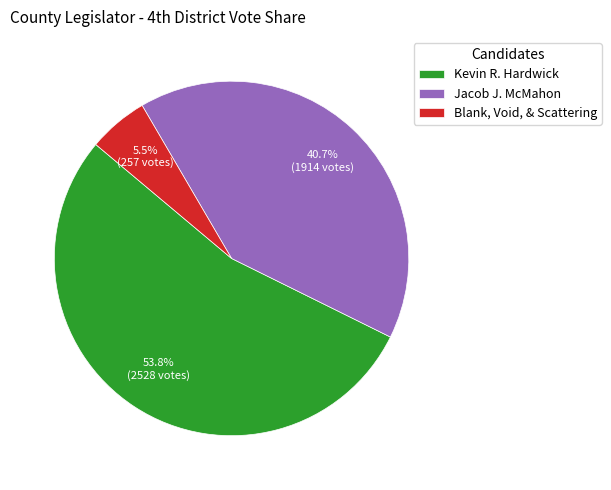

Rank the categories by value from highest to lowest.

Kevin R. Hardwick, Jacob J. McMahon, Blank, Void, & Scattering